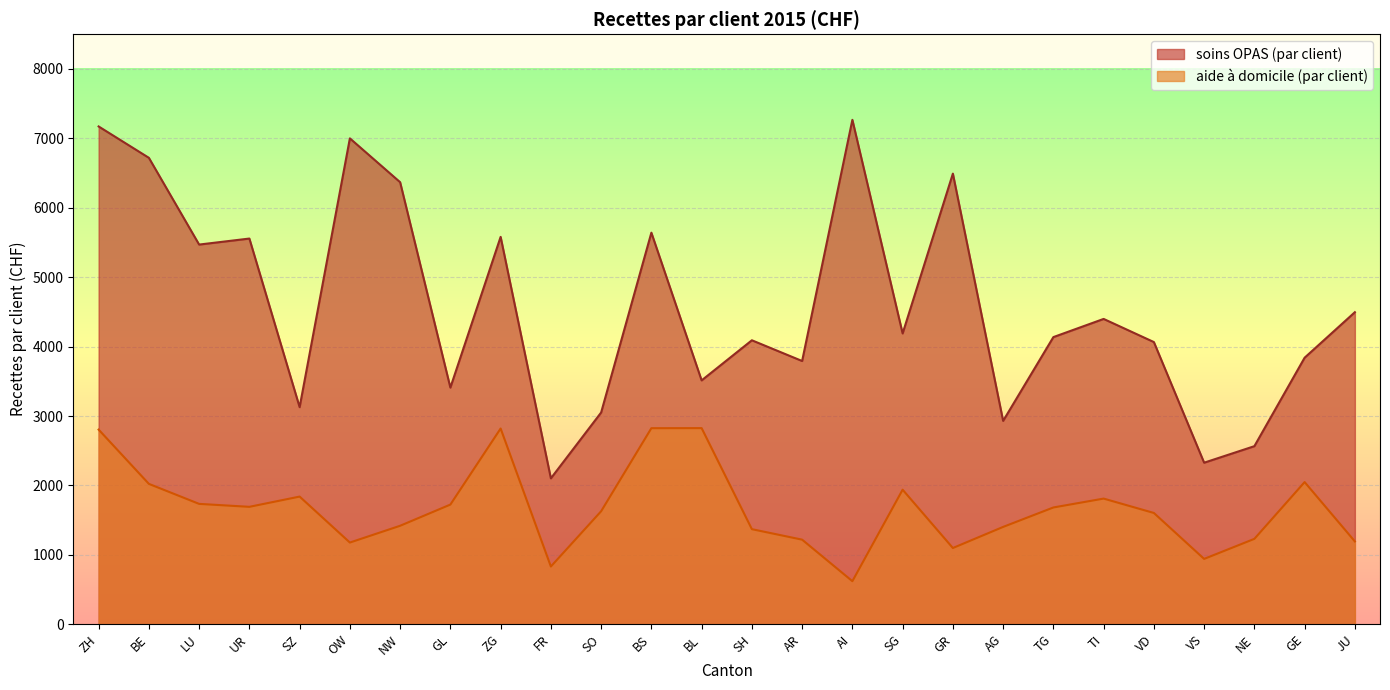

Does the chart display data point markers on the line(s)?

No